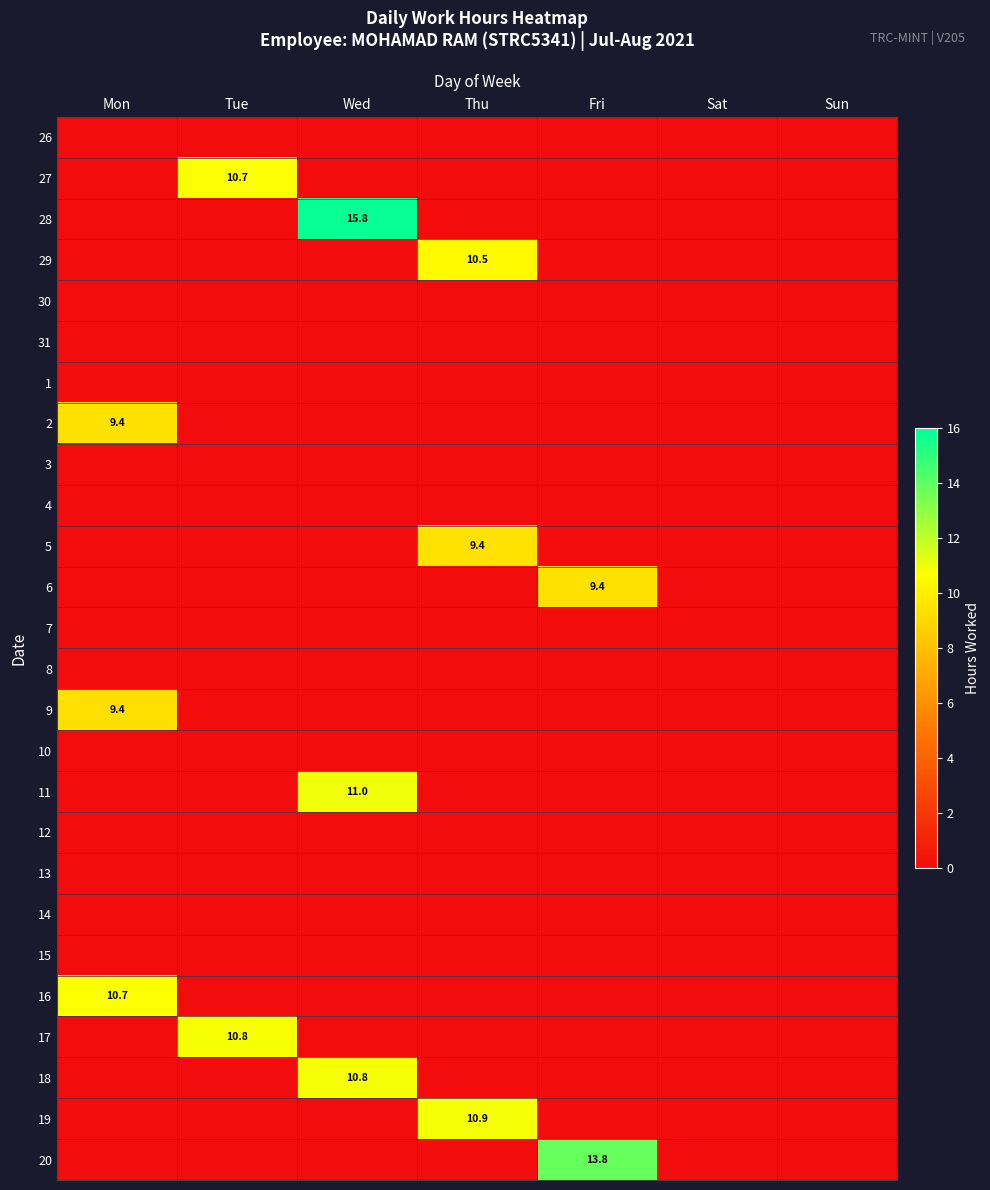

Which category has the lowest value across all series?

Mon